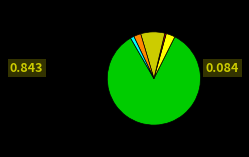

Is there a majority slice in this chart?

Yes